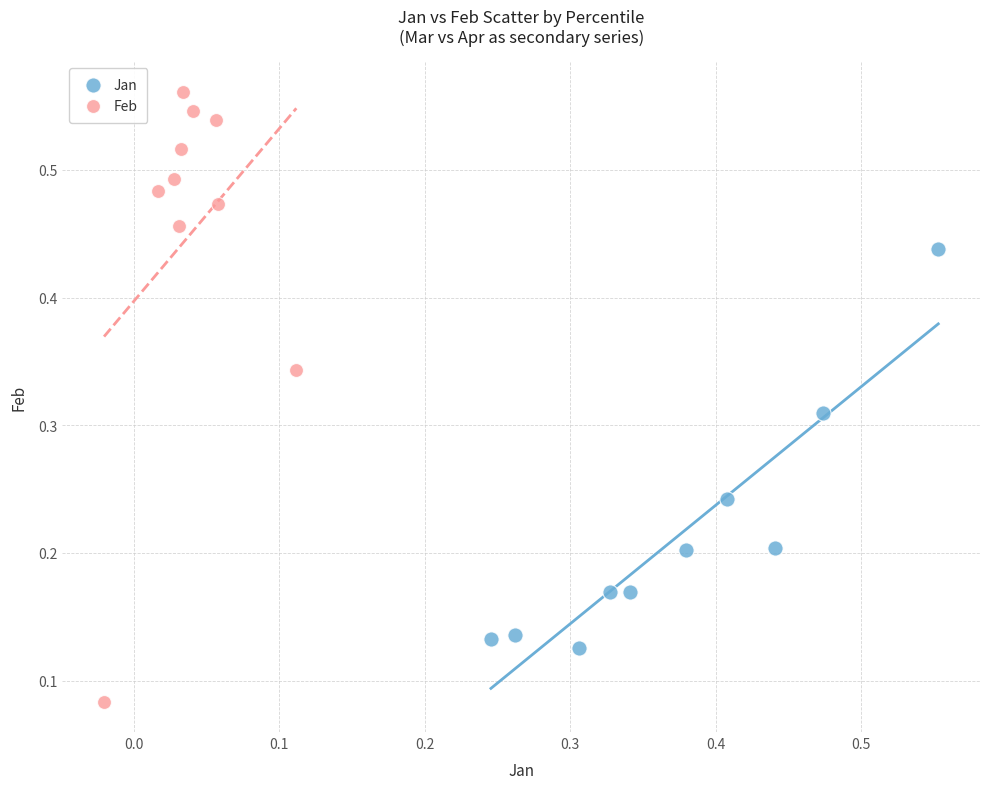

What are all the series names shown in the legend?

Jan, Feb